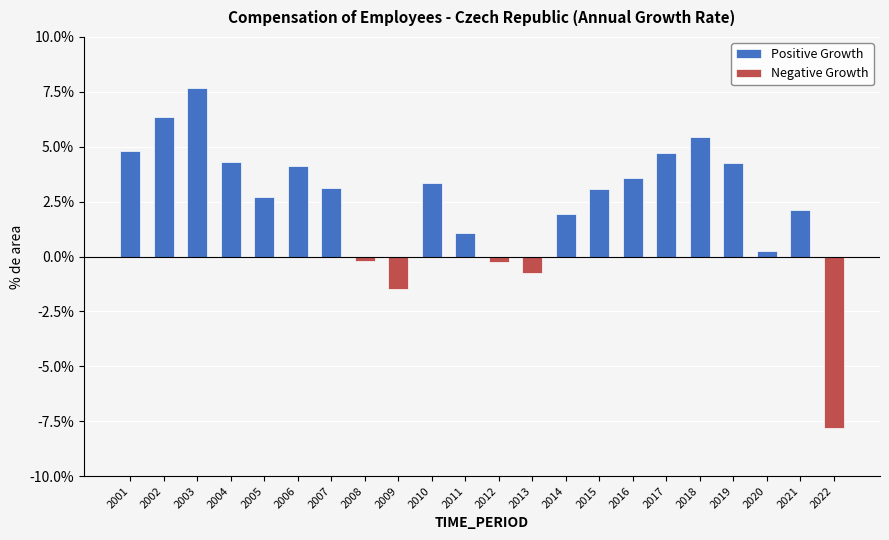

Which has a higher value, 2011 or 2018?

2018